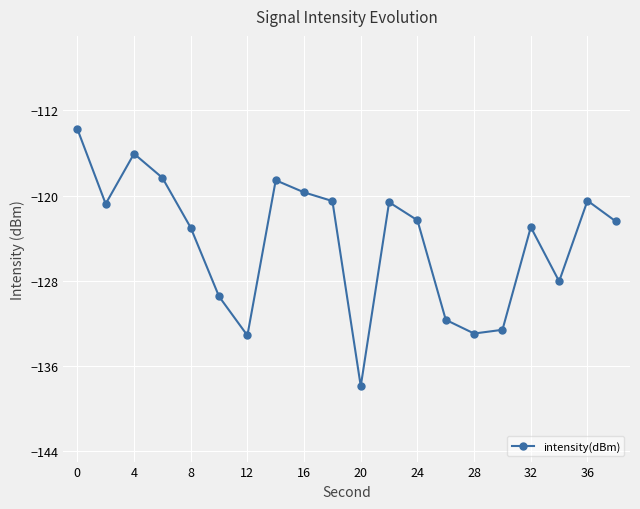

How many lines are shown in the chart?

1